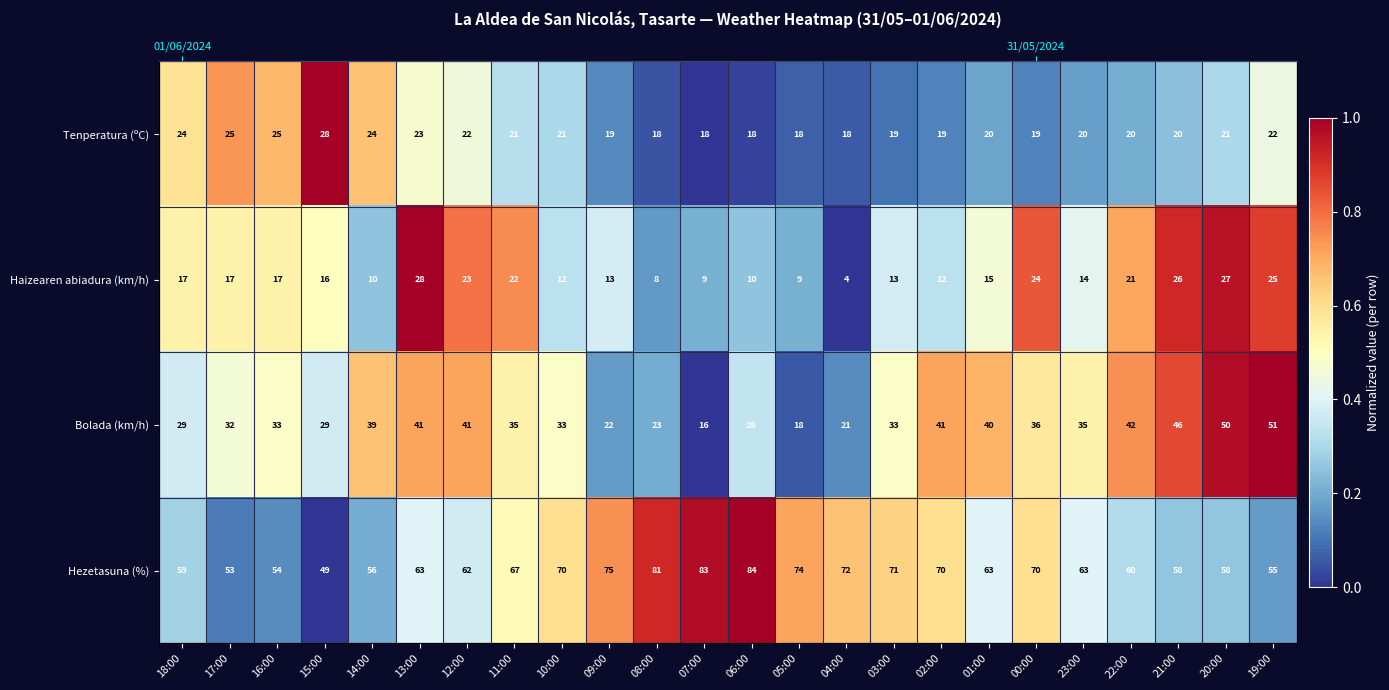

At which category is the sum across all series the highest?

13:00